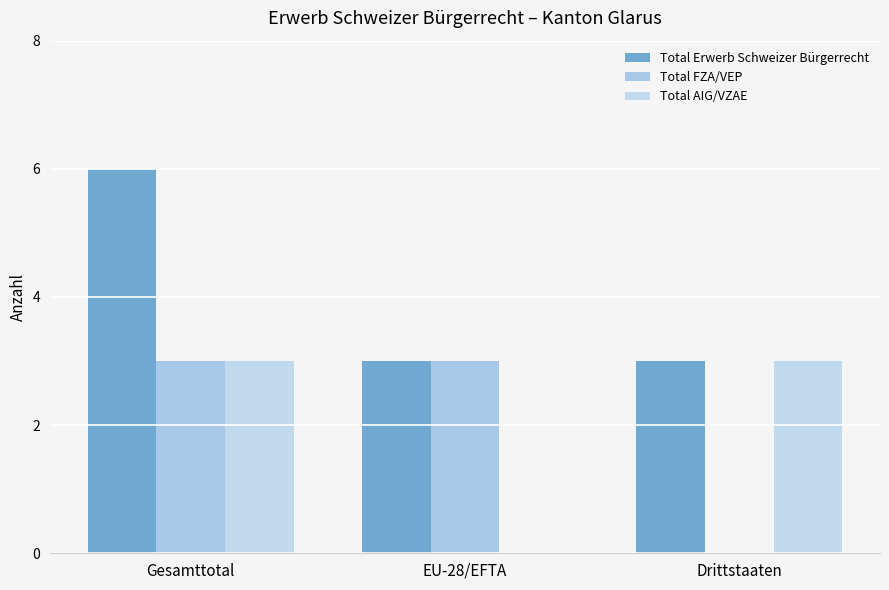

At which label is Total Erwerb Schweizer Bürgerrecht closest to 4?

EU-28/EFTA